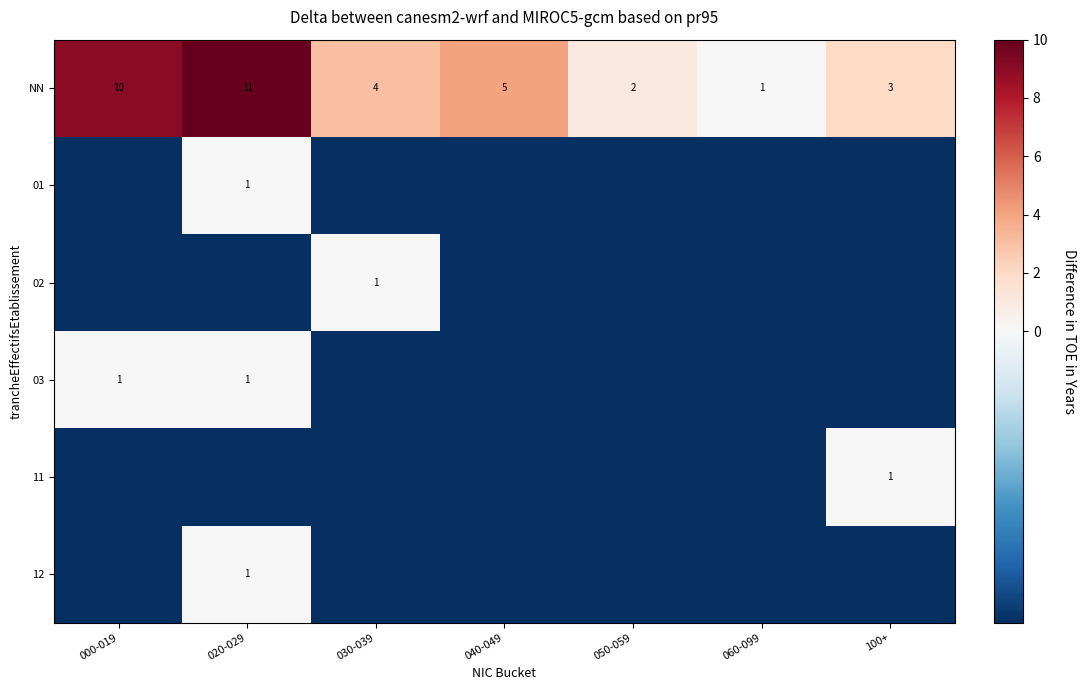

Which category has the lowest value in the NN series?

060-099